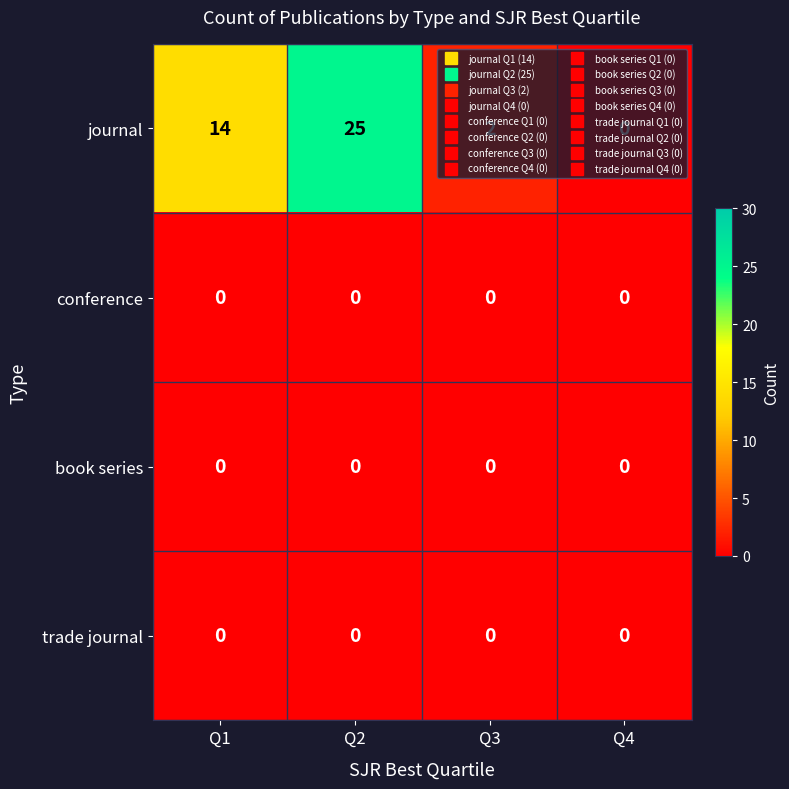

At how many categories does at least one series exceed 3?

2